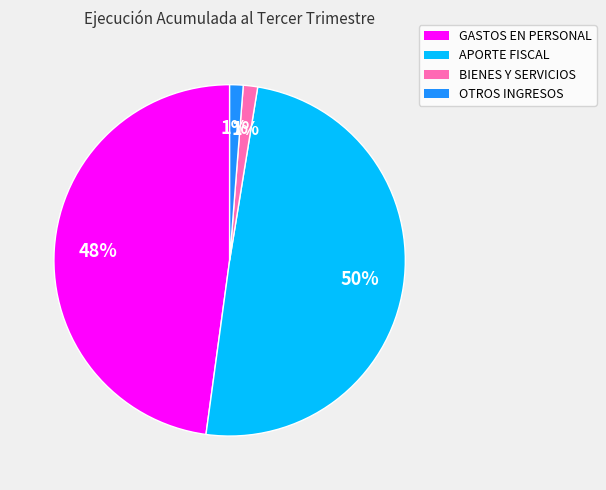

Count the number of slices in the pie.

4